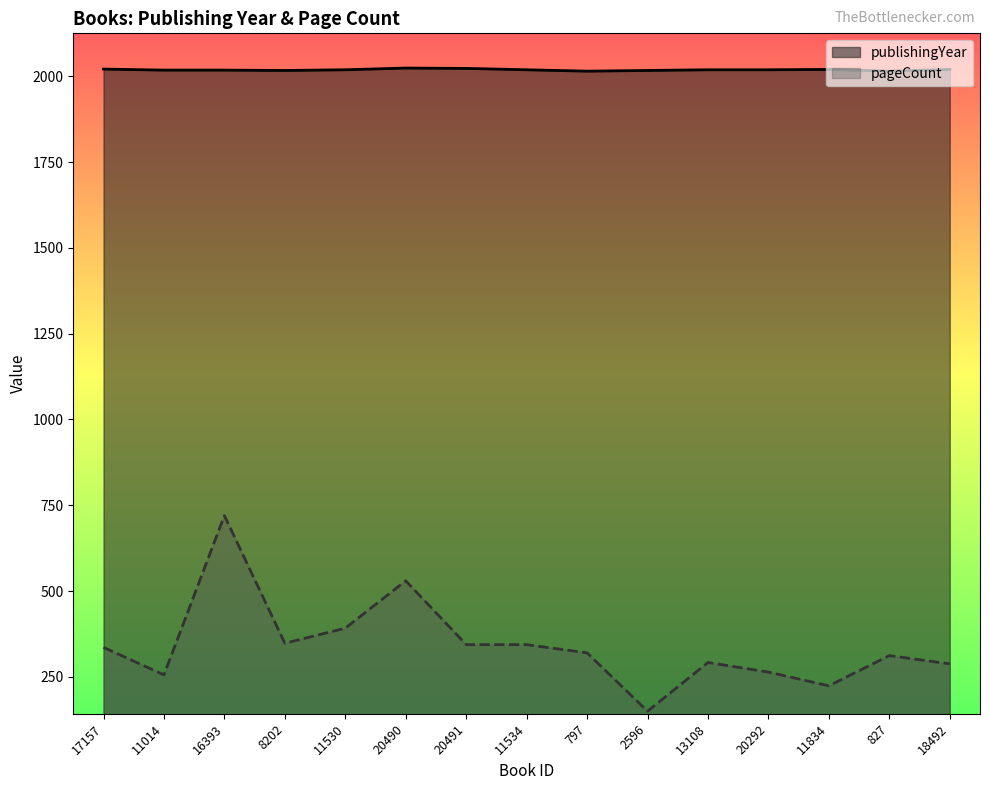

Reading right to left, list all the values displayed in this chart.

publishingYear: 2020	2015	2020	2019	2019	2017	2015	2019	2023	2024	2019	2017	2018	2018	2021
pageCount: 288	312	224	264	292	150	320	344	344	530	392	348	720	256	336